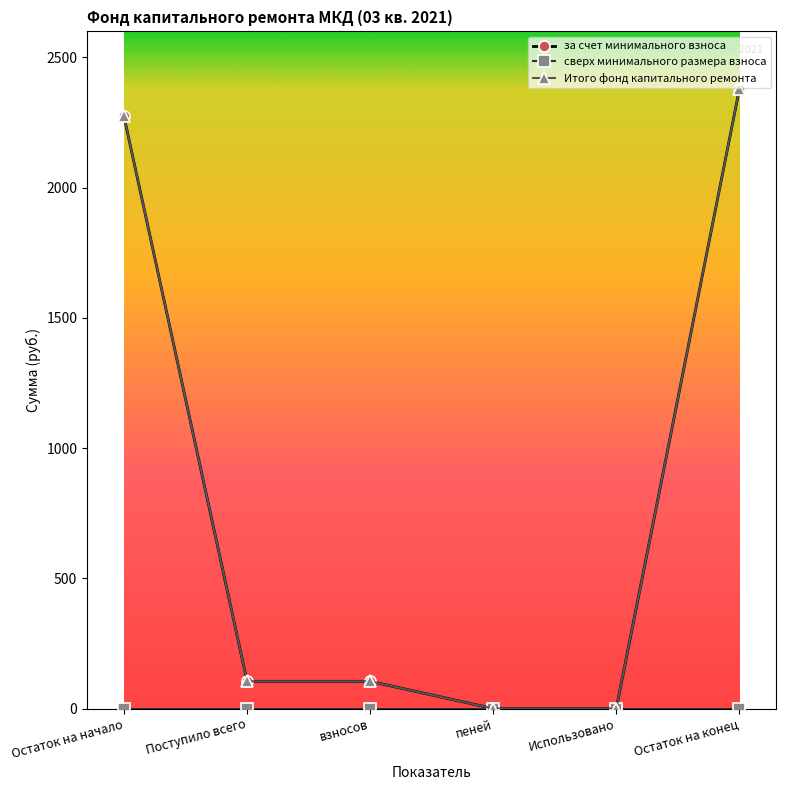

At which label does Итого фонд капитального ремонта reach its peak?

Остаток на конец